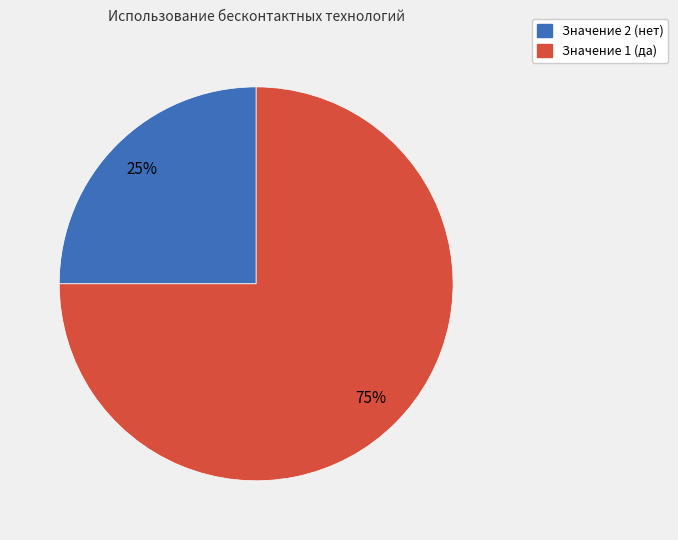

Does any single category account for the majority?

Yes